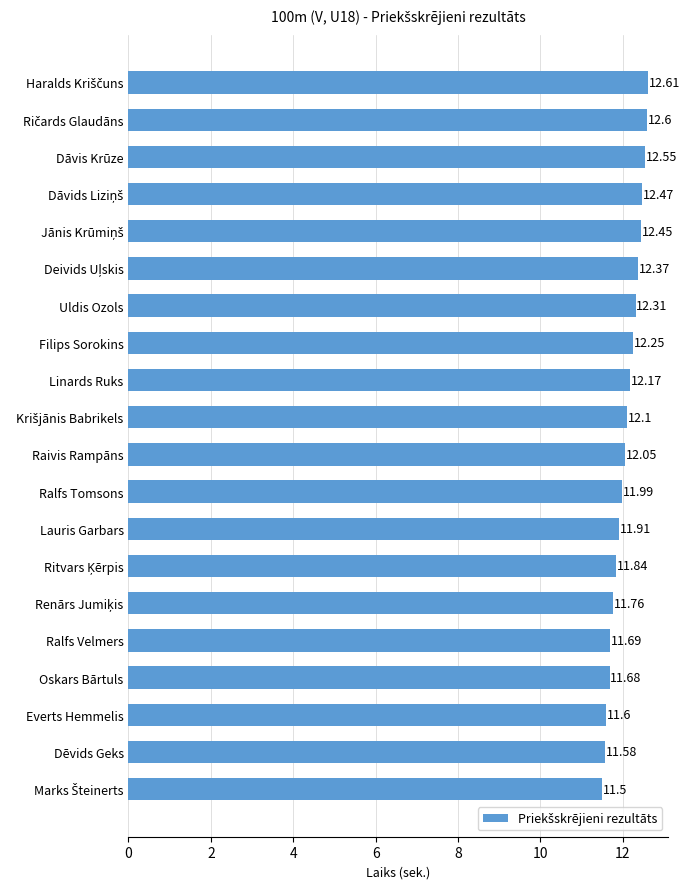

How many values are below 12?

9